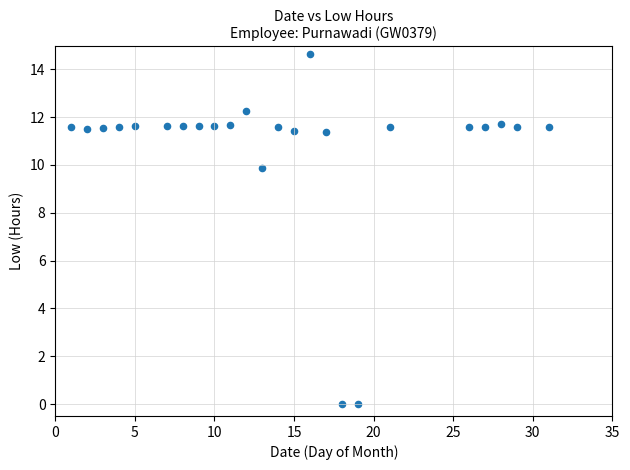

What Y value in the scatter plot is closest to 7?

9.9